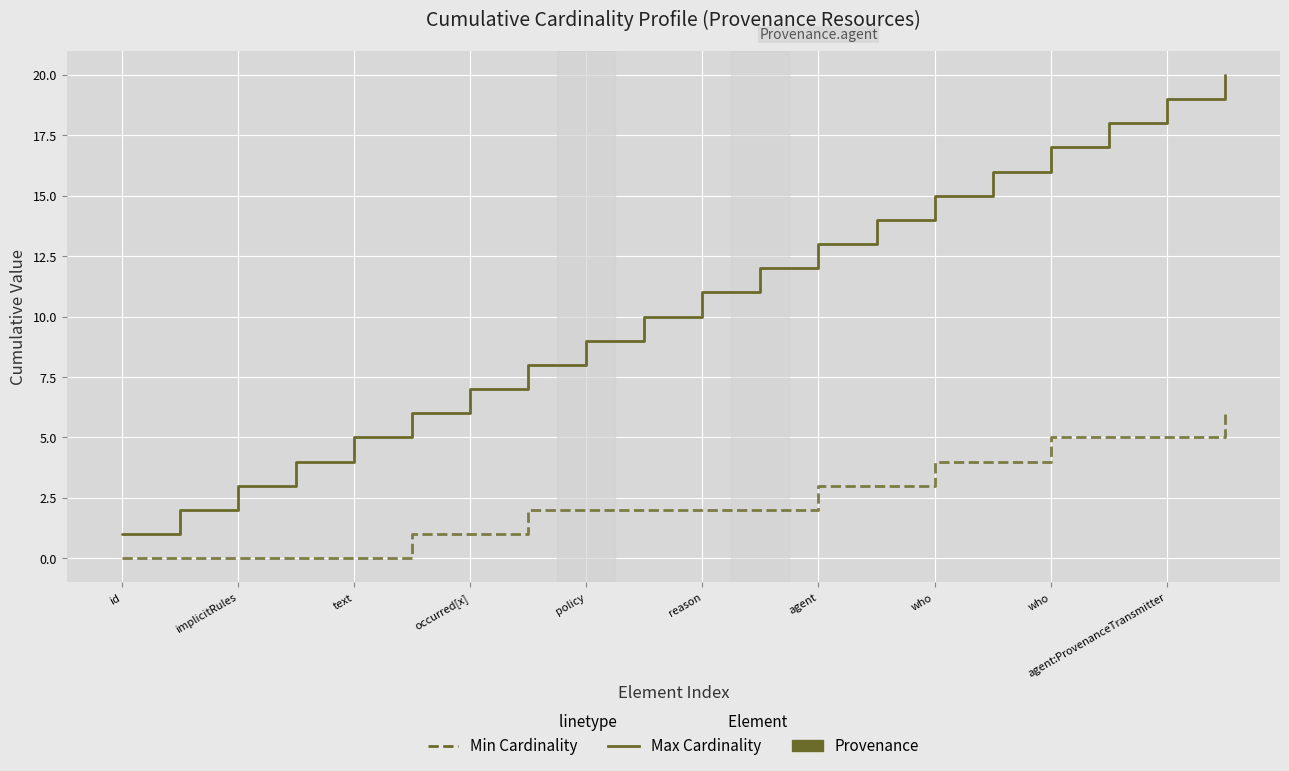

True or false: Min Cardinality and Max Cardinality intersect in this chart.

False